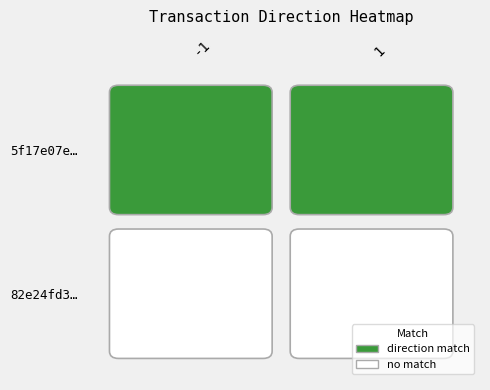

List the labels in order of 5f17e07e3b50eb6095c9e3428c265cbea96b0e9 value, largest first.

1, -1